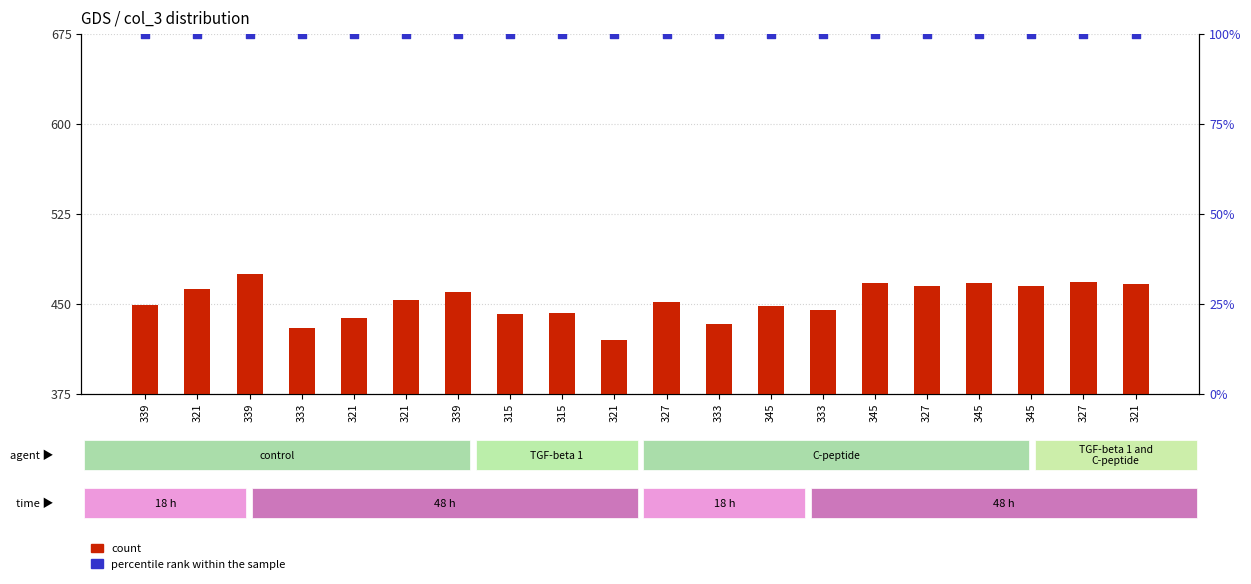

At how many categories does at least one series exceed 104?

20